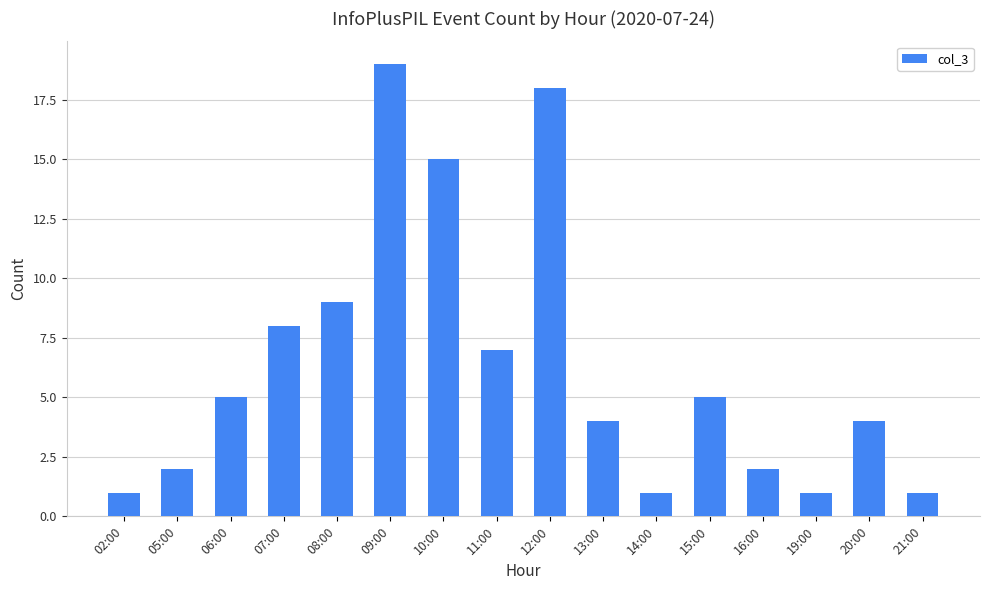

How many values are below 5?

8